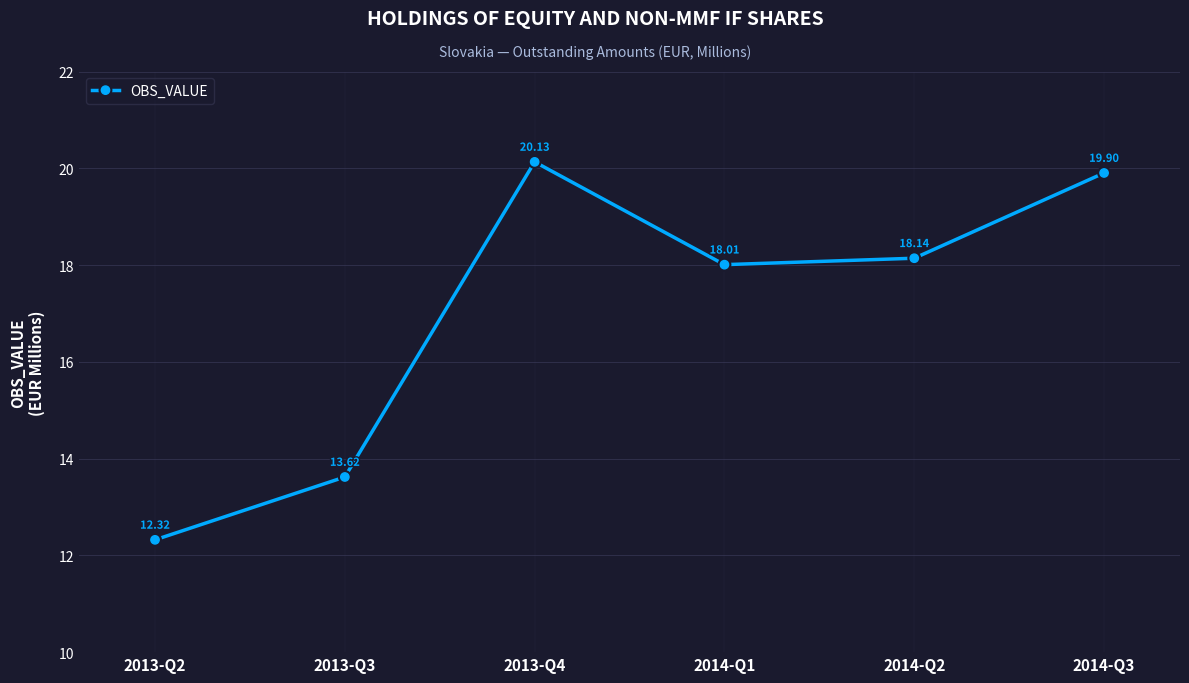

How many interior local valleys (lower than both neighbors) does the data have?

1